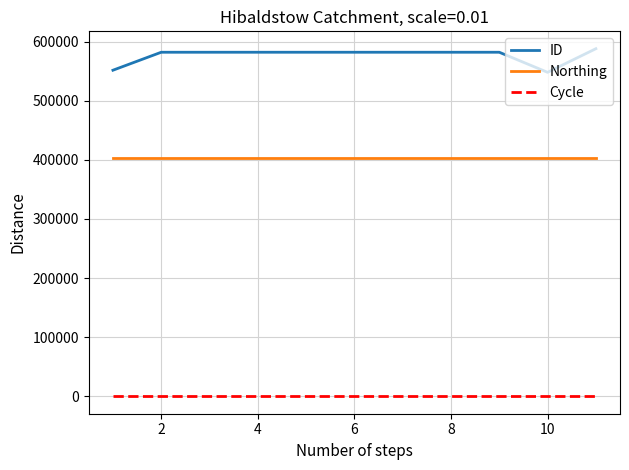

At how many categories does at least one series exceed 587124?

1